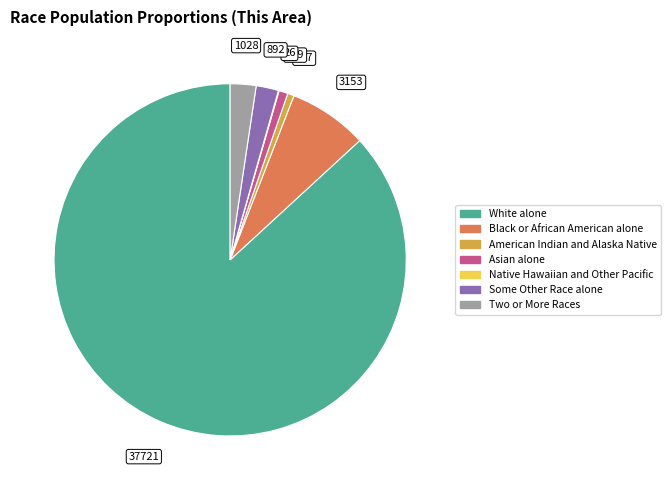

Does Asian alone account for over 50% of the chart?

No